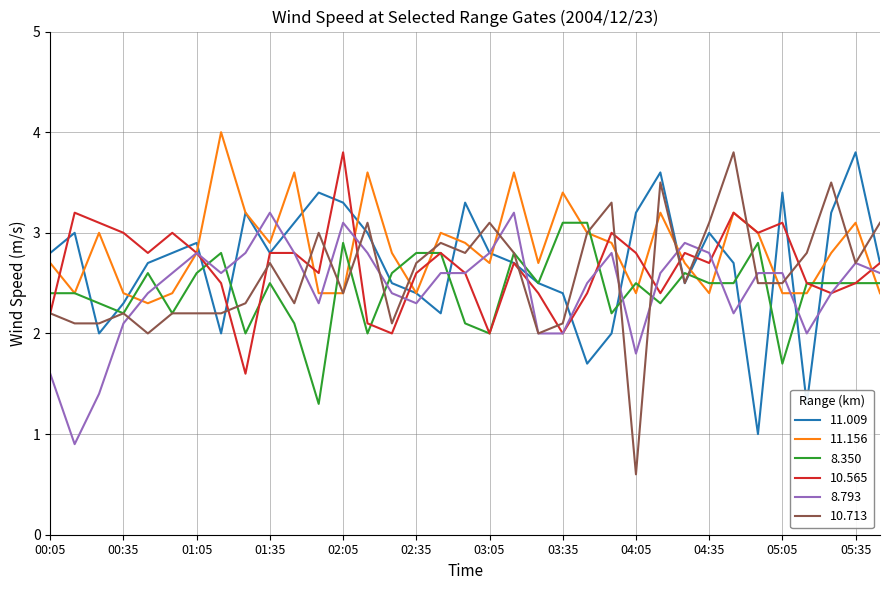

What is the minimum value for 10.565?

1.6